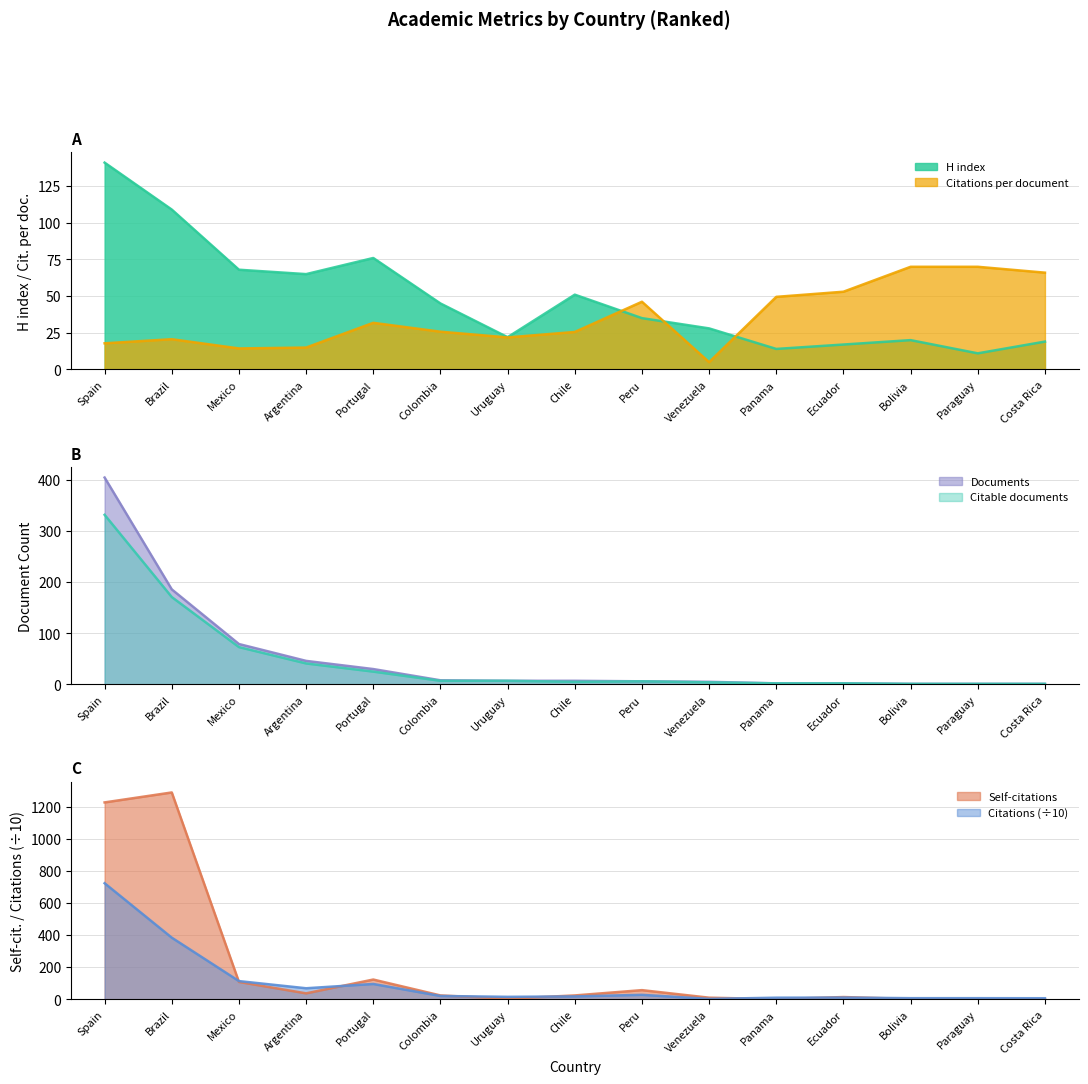

What is the difference between the second highest and second lowest values in the H index series?

95.0